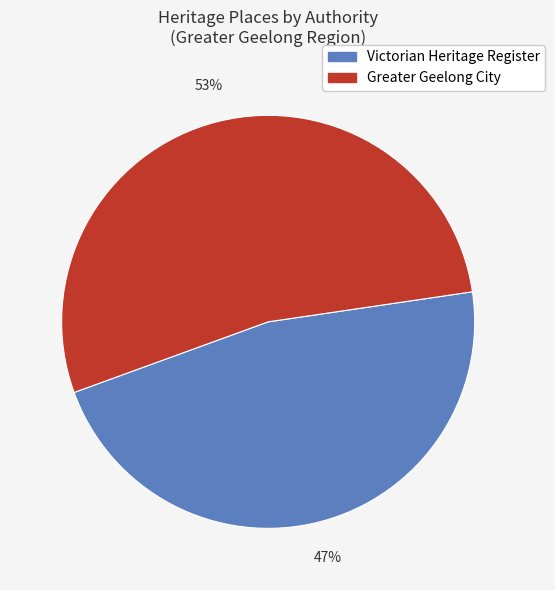

Which category accounts for the majority?

Greater Geelong City